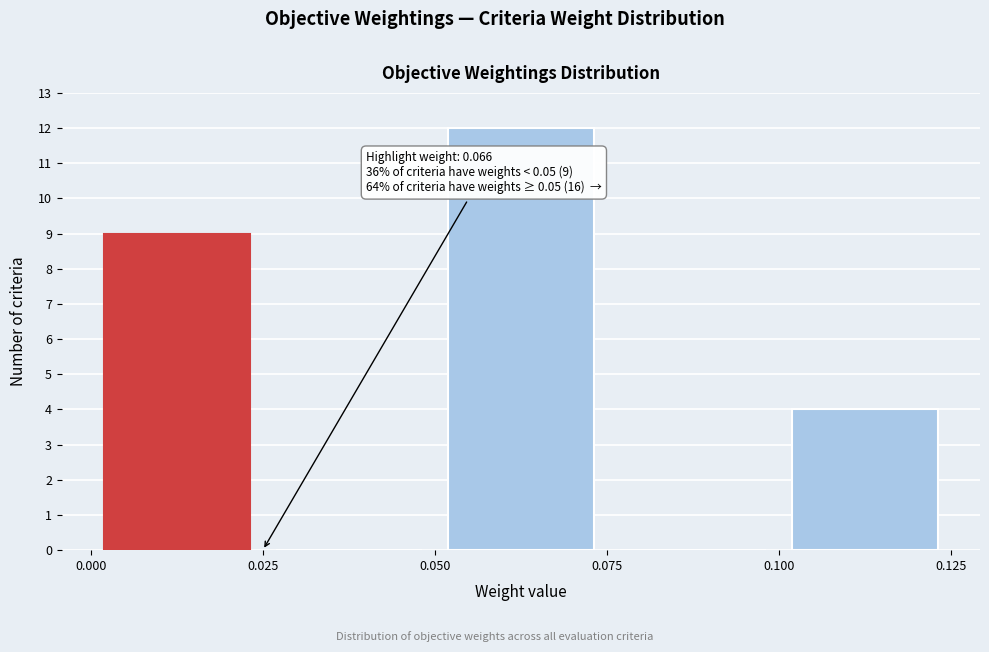

Over which range of the x-axis is the bar tallest?

0.050 to 0.075